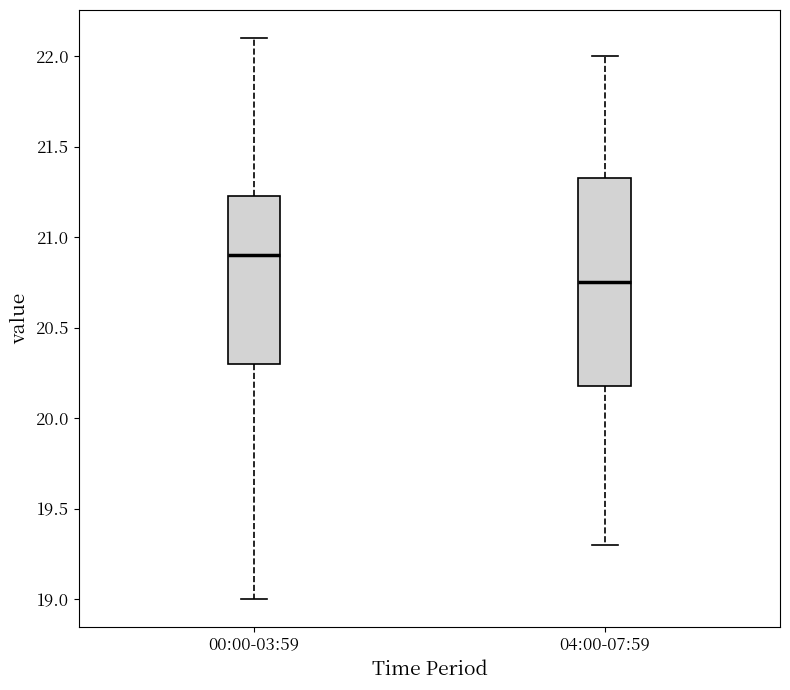

Where does the lower whisker of the box for 04:00-07:59 end on the y-axis? The values are not printed on the chart, so give them approximately, as read against the axis.

19.30